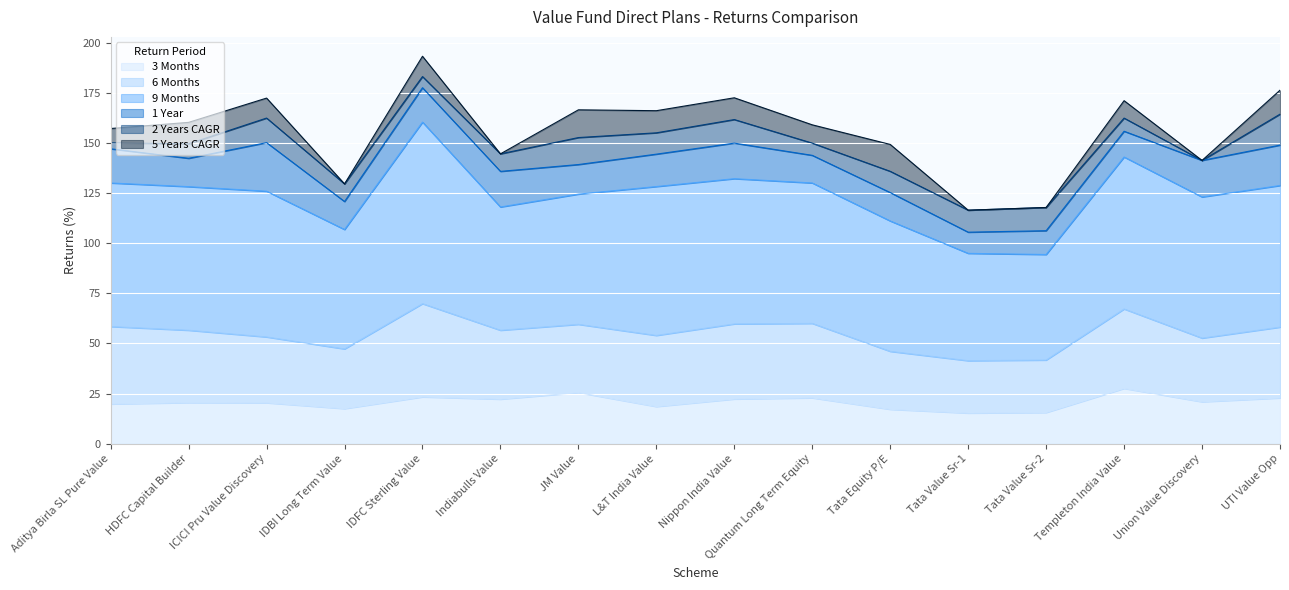

What is the average value of the 5 Years CAGR series?

7.3